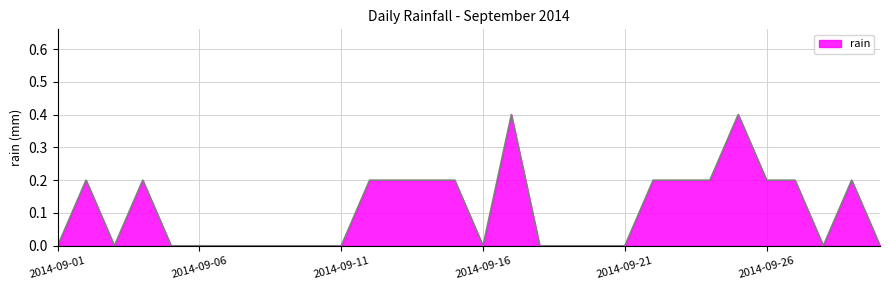

How many distinct data groups are displayed?

1